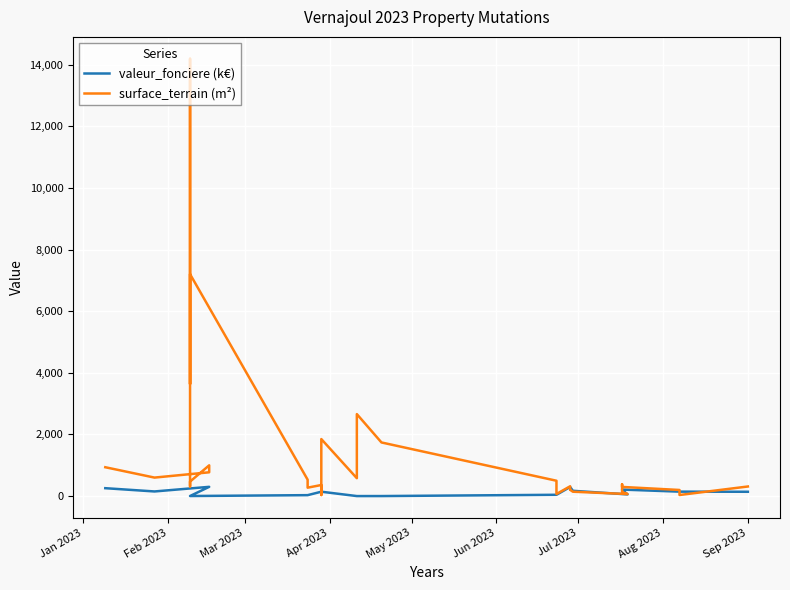

Reading right to left, transcribe all the data shown in this chart.

valeur_fonciere (k€): 140.0	144.0	144.0	211.3	211.3	211.3	211.3	211.3	211.3	54.5	171.6	295.0	295.0	295.0	42.0	42.0	0.7	0.3	0.3	0.3	141.8	141.8	141.8	141.8	30.0	30.0	2.0	2.0	2.0	2.0	2.0	2.0	300.0	300.0	300.0	300.0	150.0	256.0
surface_terrain (m²): 311.0	35.0	198.0	297.0	384.0	356.0	176.0	131.0	131.0	66.0	142.0	204.0	203.0	318.0	67.0	498.0	1740.0	2660.0	2520.0	580.0	1850.0	1710.0	34.0	359.0	273.0	532.0	7201.0	4628.0	3637.0	14190.0	315.0	470.0	998.0	772.0	772.0	772.0	600.0	936.0